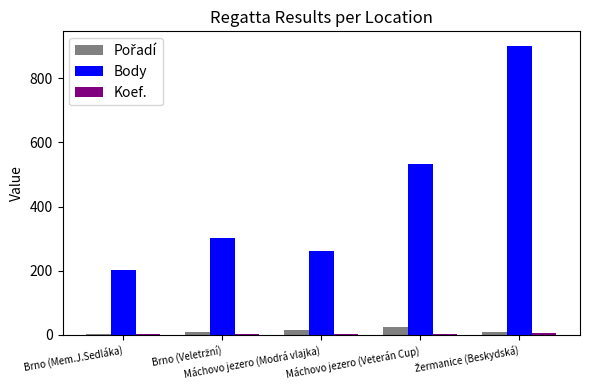

What is the sum of all Body values?

2200